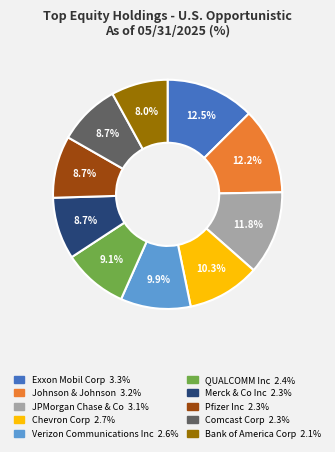

What is the smallest slice in the pie chart?

Bank of America Corp